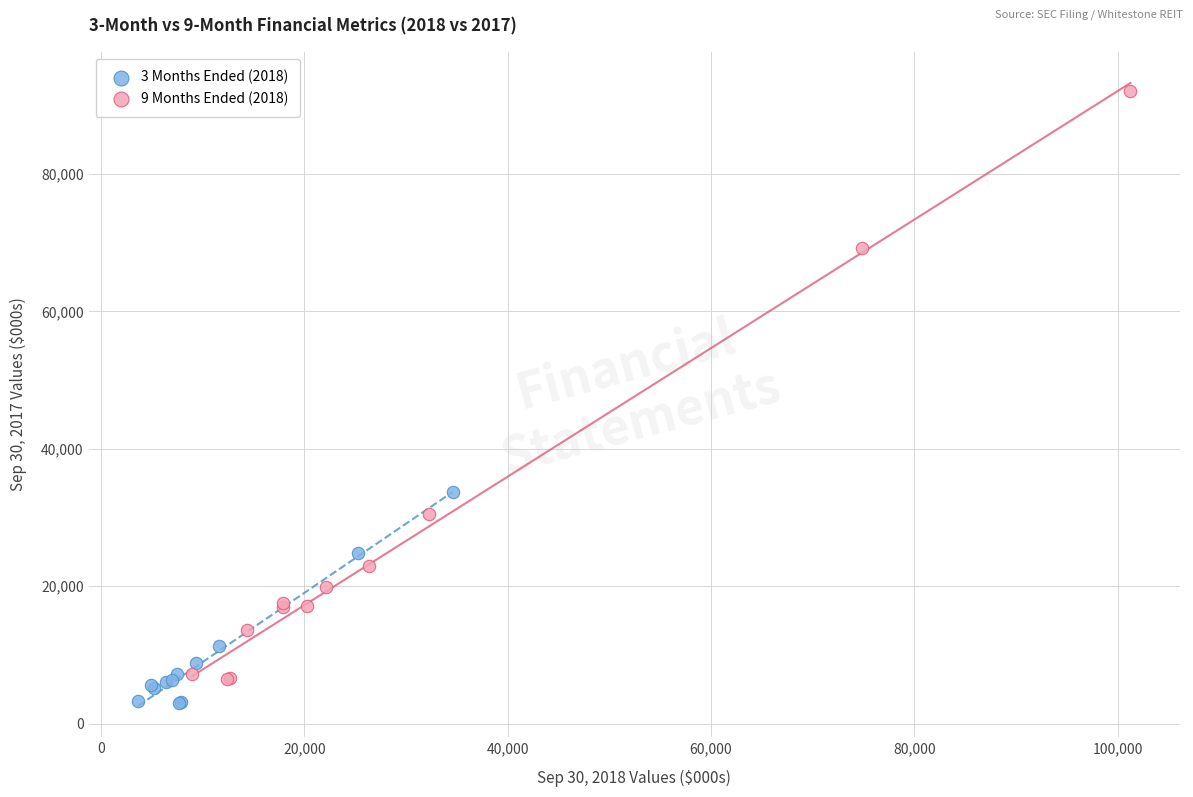

Which series reaches the maximum Y coordinate?

9 Months Ended (2018)